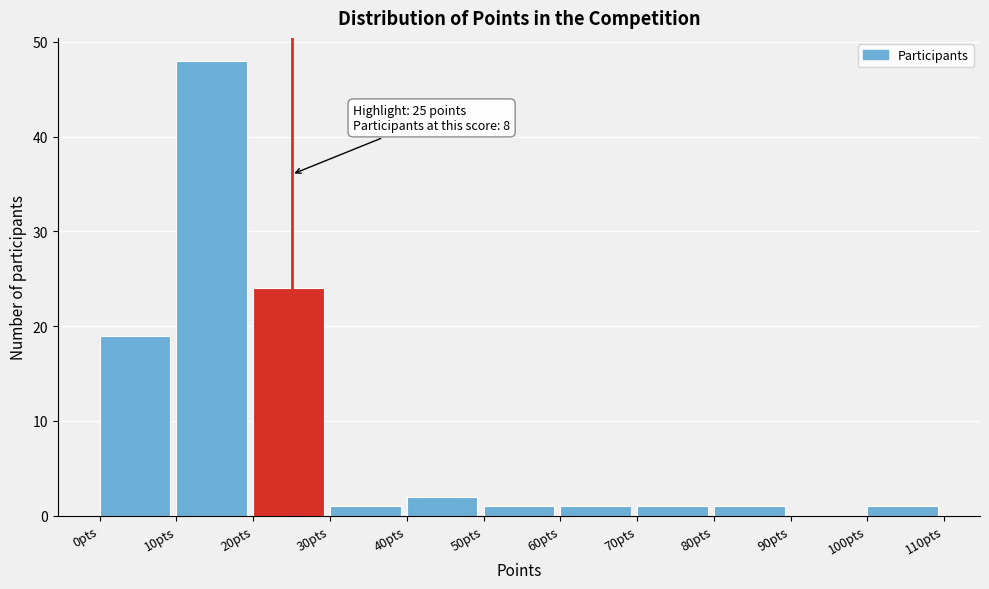

Which range on the x-axis has the tallest bar?

10 to 20